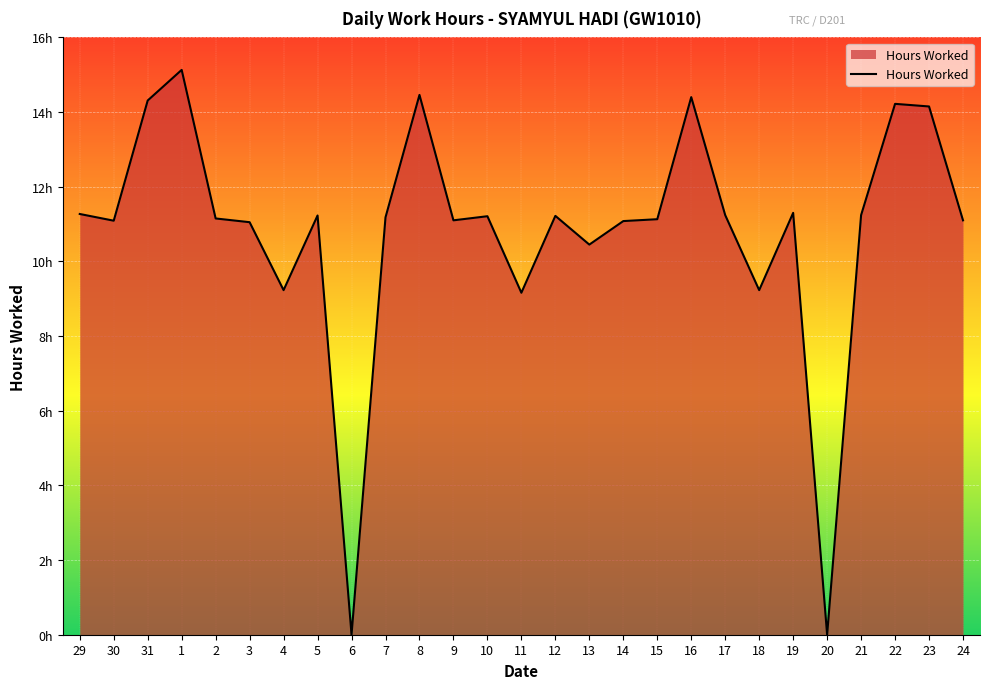

At which category does the chart reach its peak across all series?

1